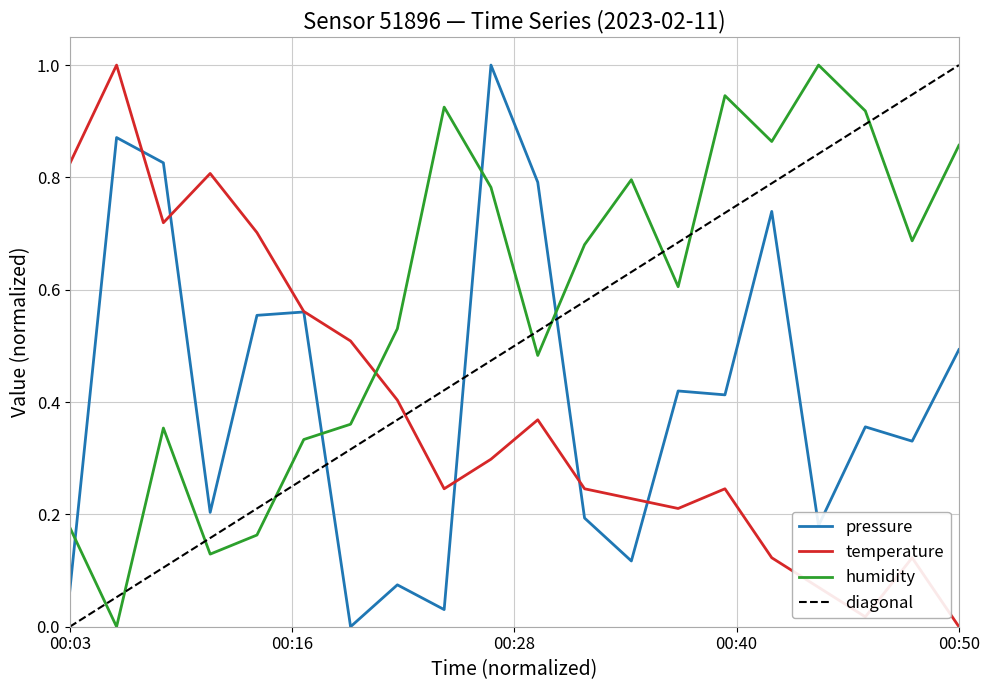

Where is pressure nearest to the value 0?

00:18